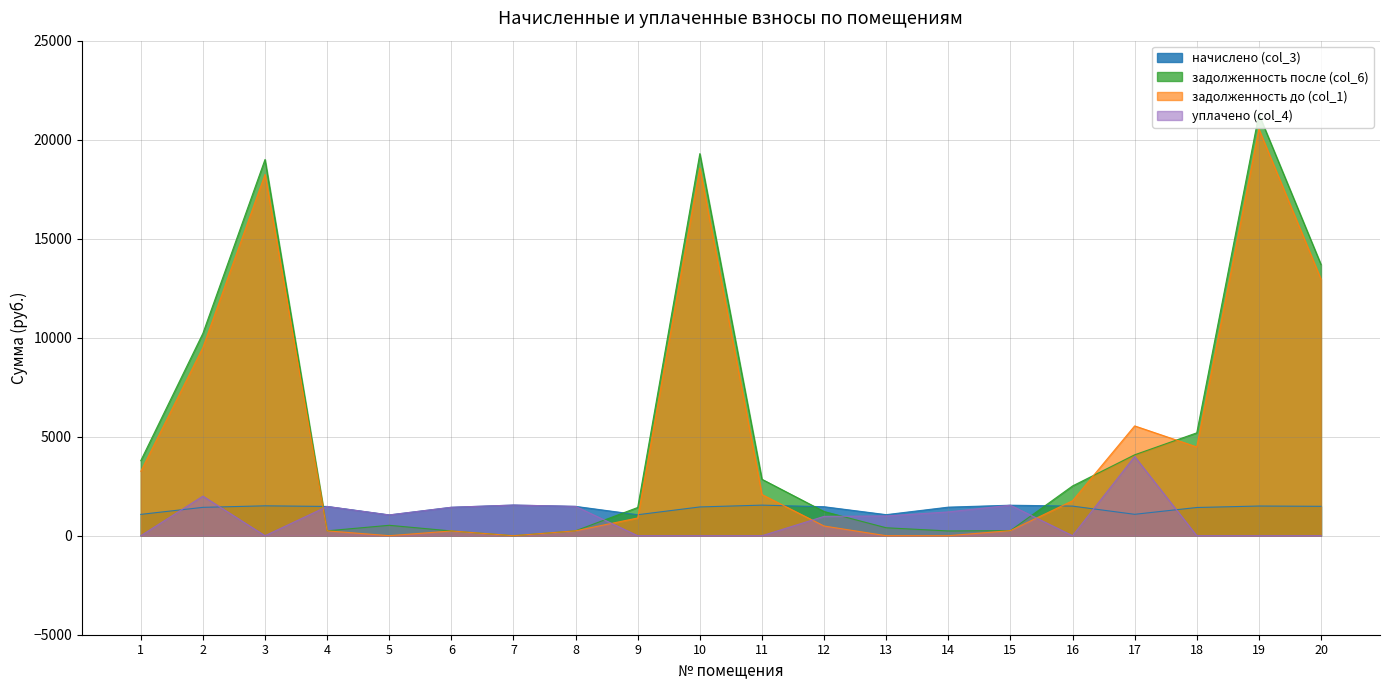

Does the chart display data point markers on the line(s)?

No